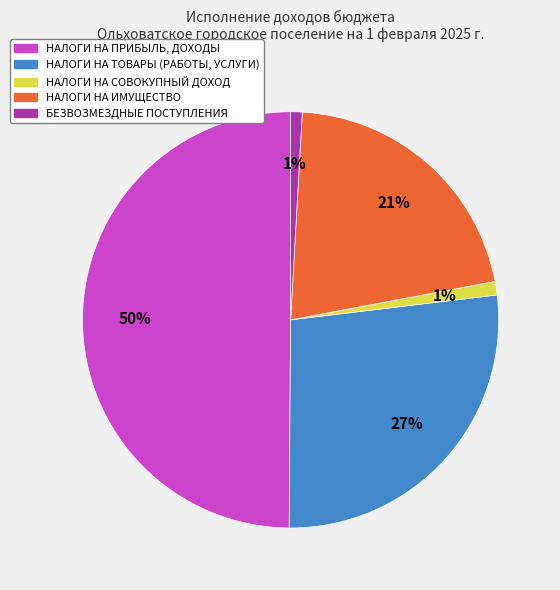

Which slice is the largest?

НАЛОГИ НА ПРИБЫЛЬ, ДОХОДЫ